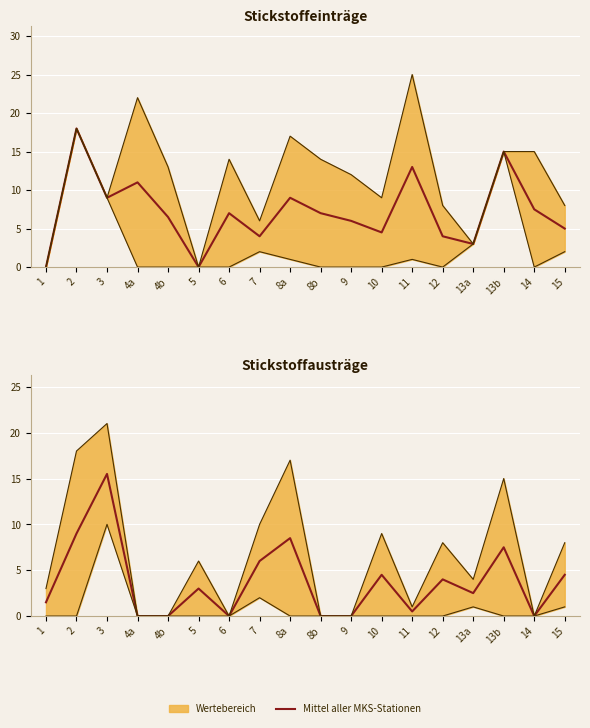

What is the difference between the maximum and second lowest values?

15.5